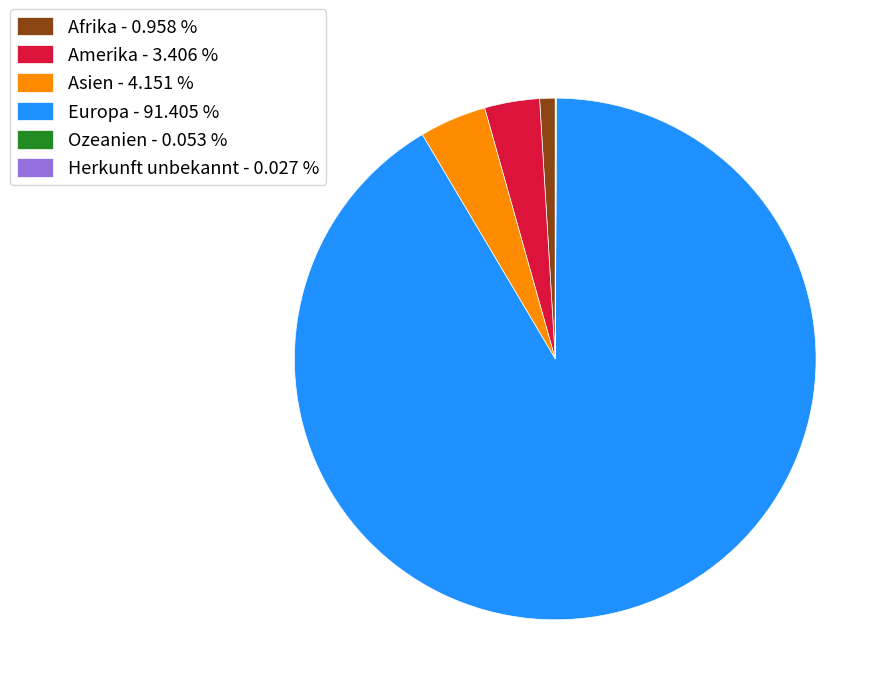

Combined, do Amerika - 3.406 % and Afrika - 0.958 % account for over 50%?

No